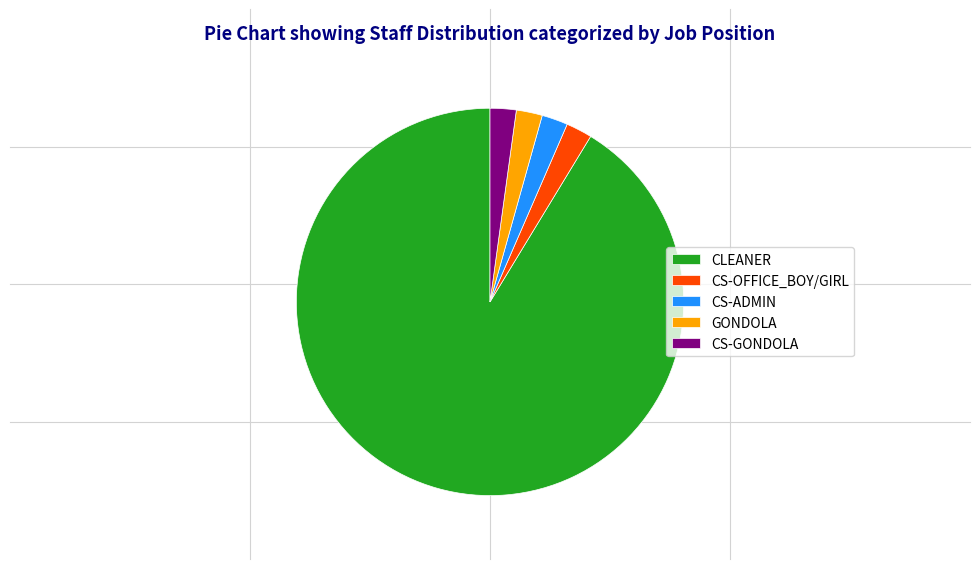

Which slice is the largest?

CLEANER